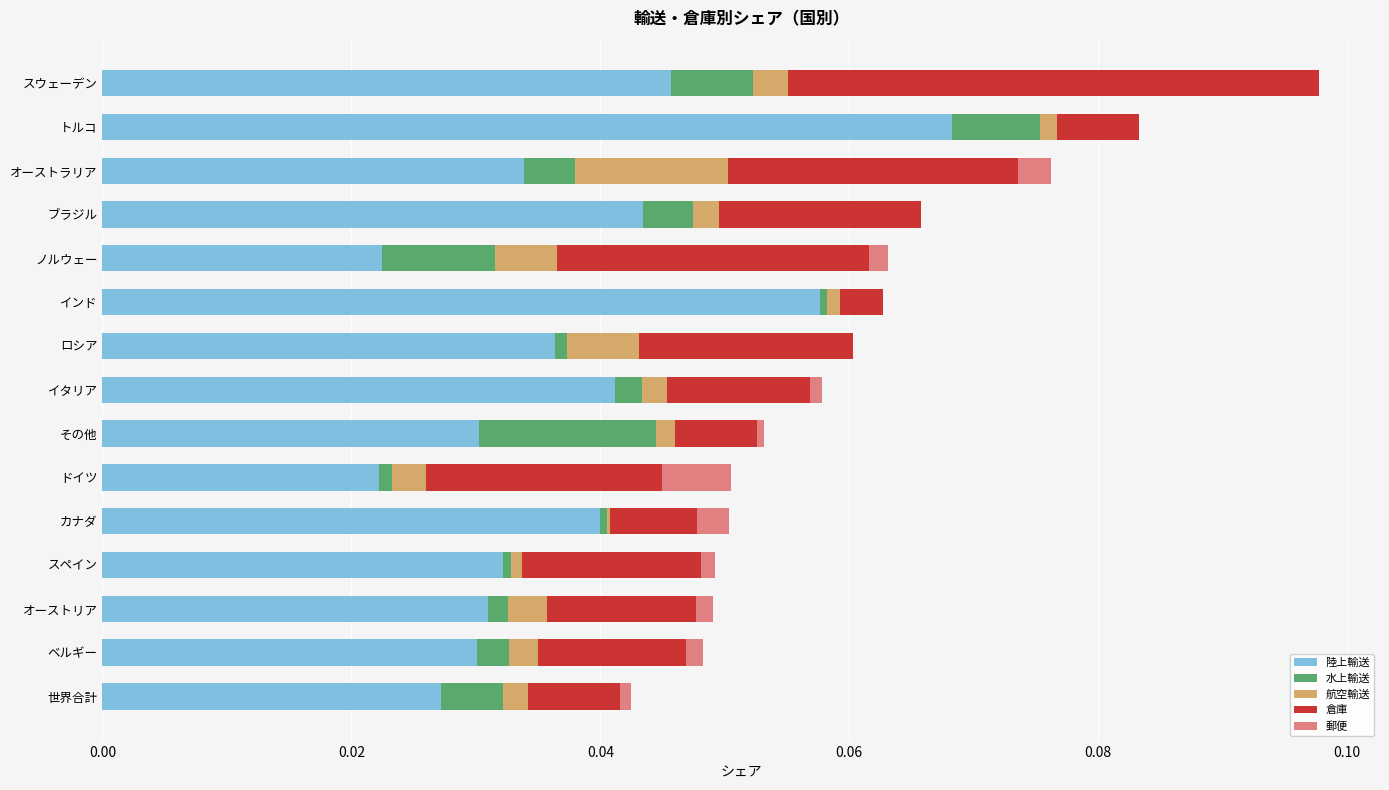

At which category is the sum across all series the highest?

スウェーデン